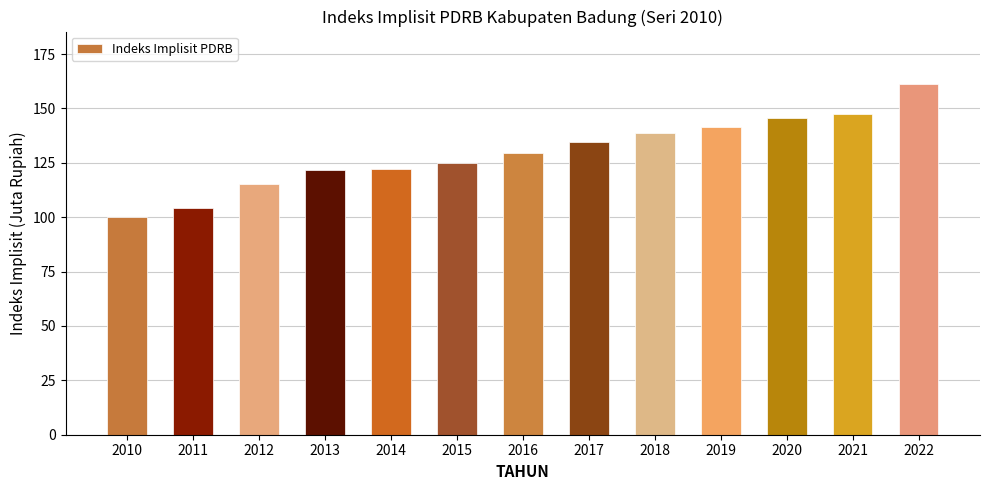

What is the value of the 1st bar from the left?

100.0